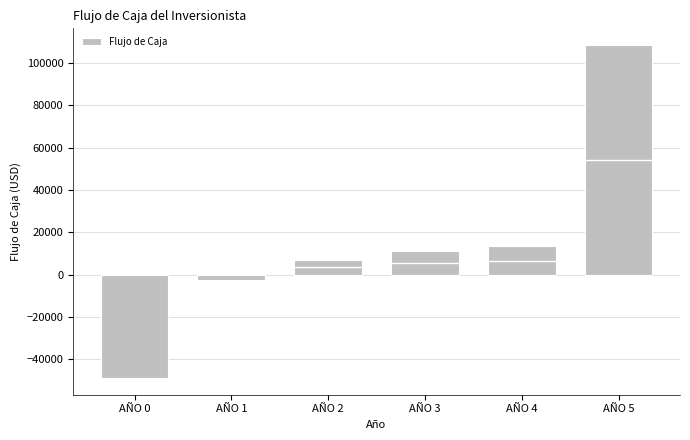

Reading left to right, extract all data points from this chart.

-48887.1	-2423.1	7064.0	11164.4	13349.6	108552.1